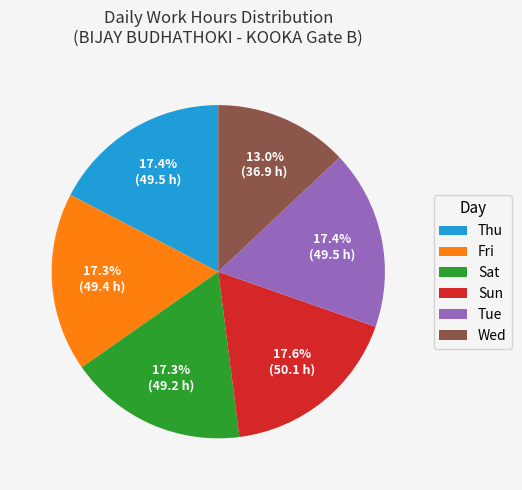

How much of the chart is everything except Sat?

82.7%